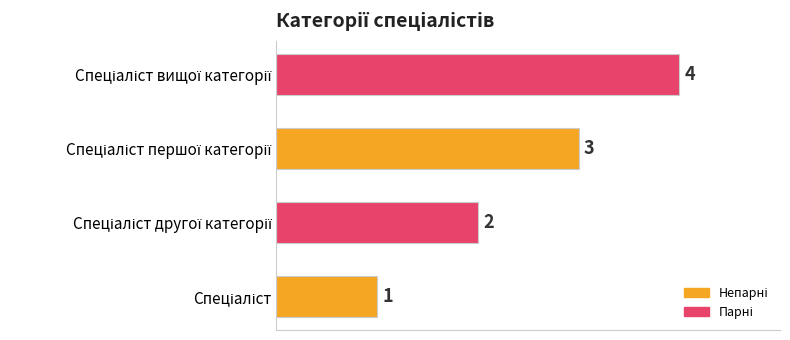

What is the difference between the second highest and minimum values?

2